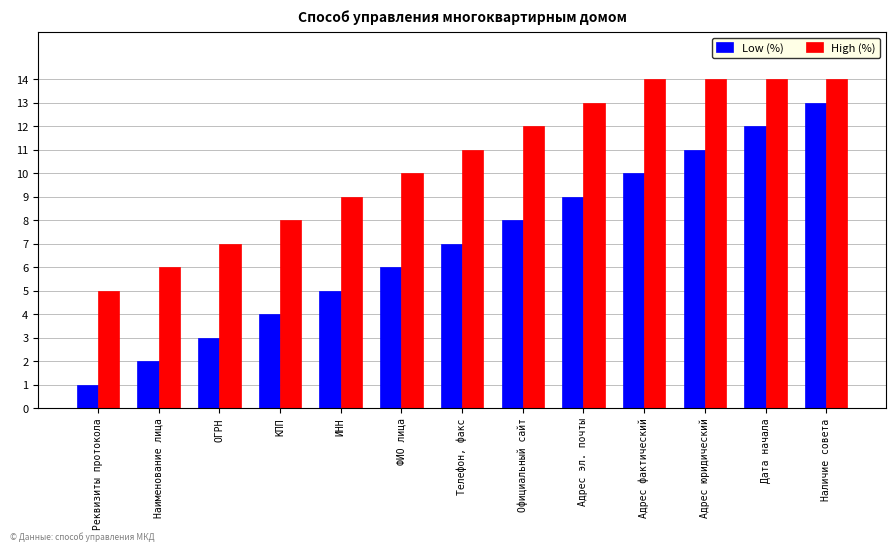

How many bars are there in each group?

2